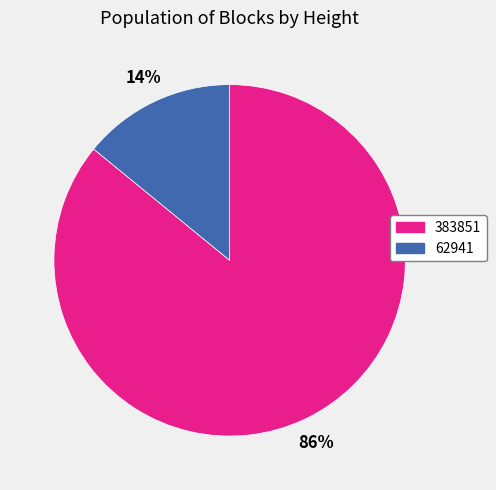

Count the number of slices in the pie.

2